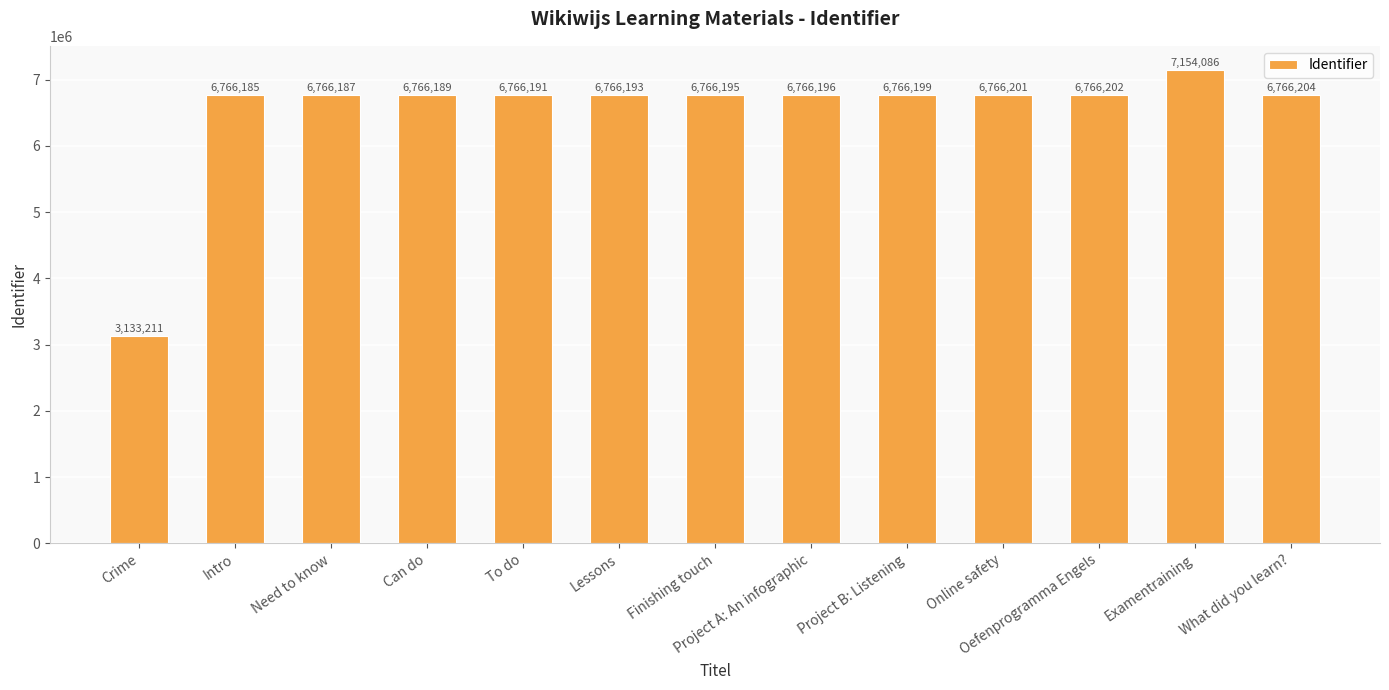

How many categories are shown in the chart?

13